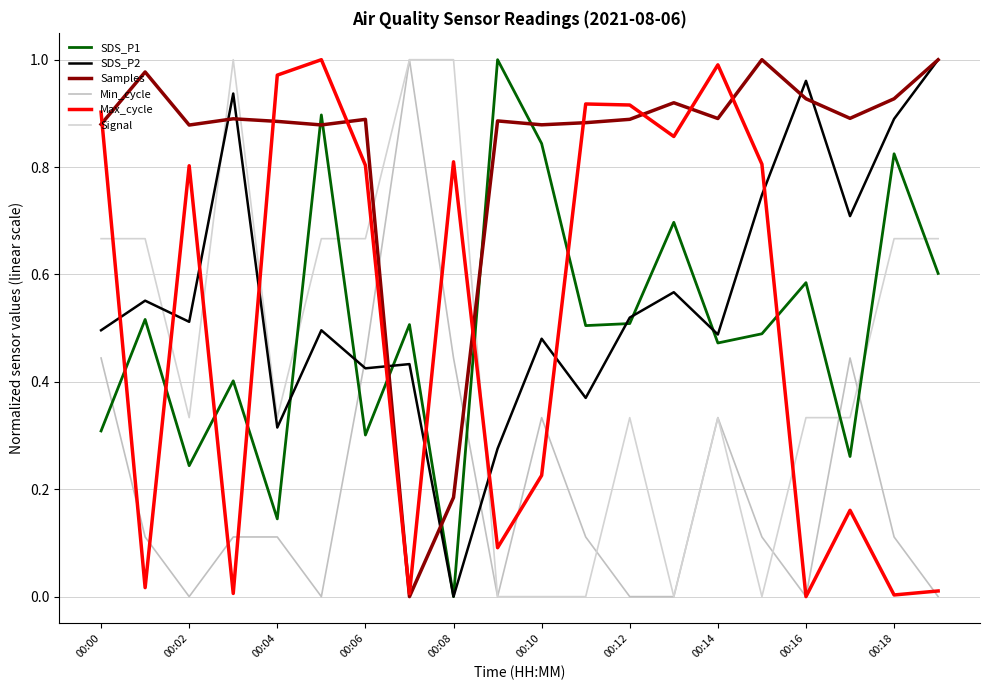

How many lines are shown in the chart?

6